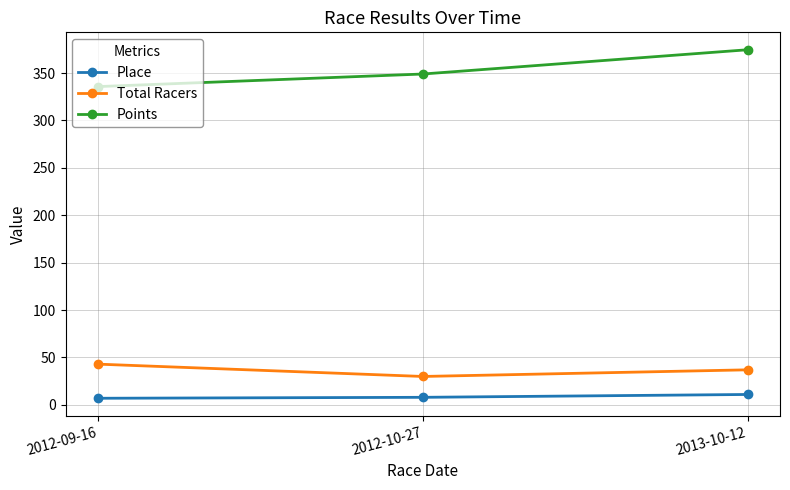

What are all the series names shown in the legend?

Place, Total Racers, Points